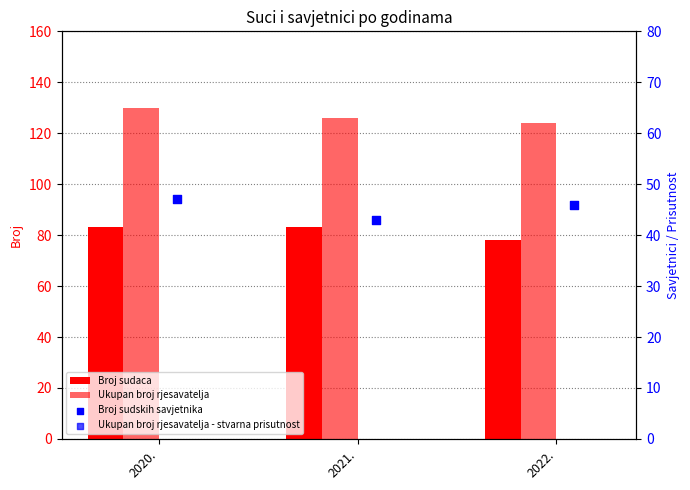

Which series contains the lowest Y value?

Broj sudskih savjetnika